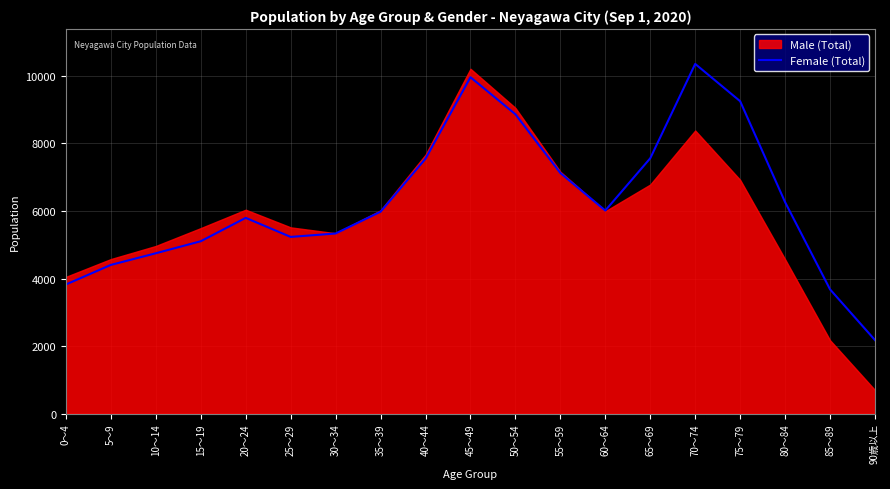

At which label does Female (Total) reach its peak?

70～74